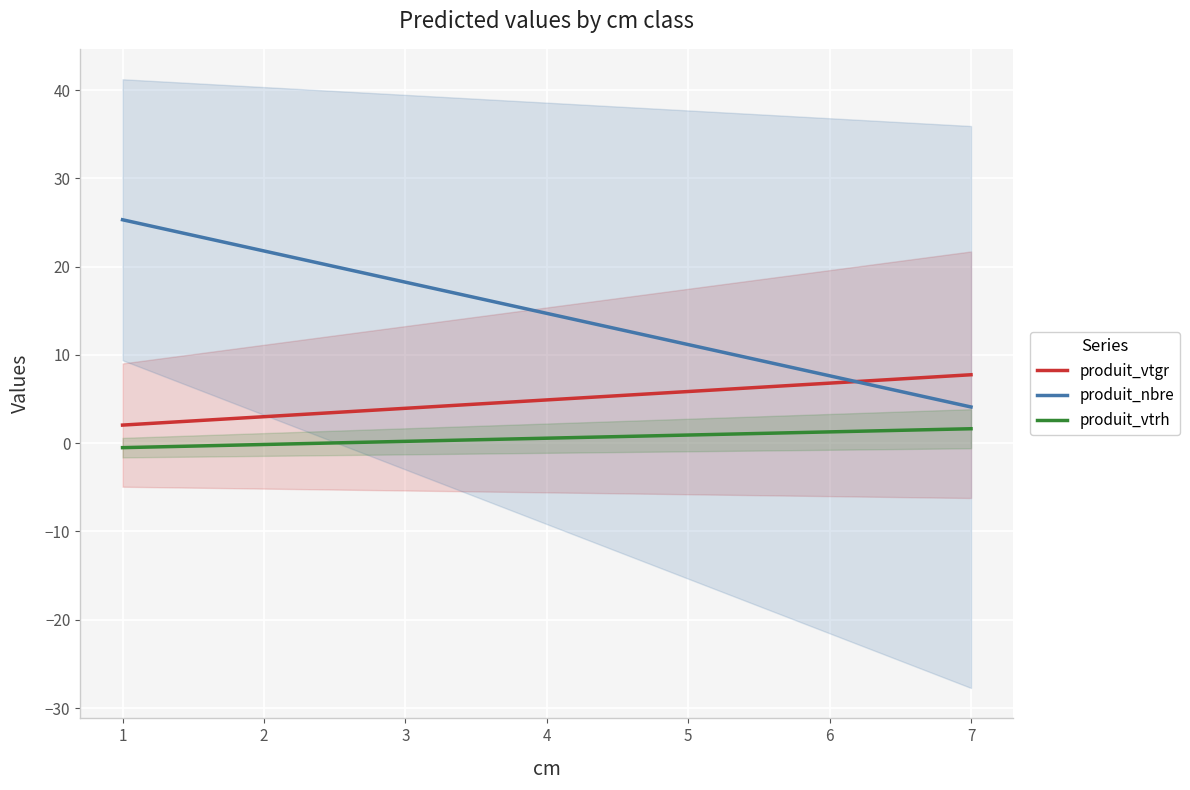

The produit_vtgr series shows 3.6 at 6. True or false?

False